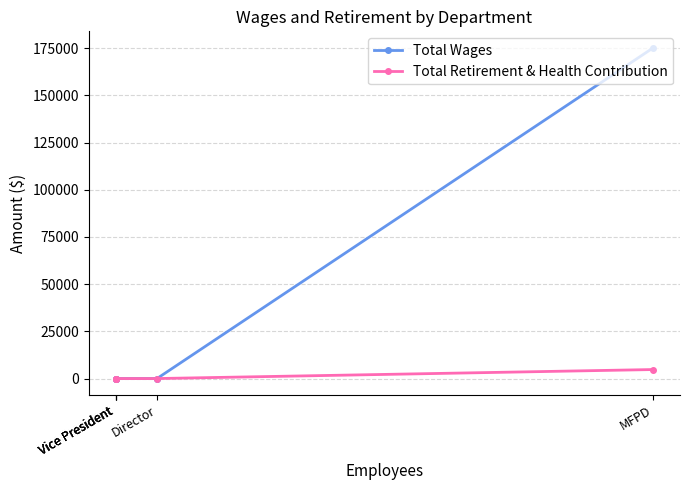

Between MFPD and Vice President, which series saw the biggest shift?

Total Wages